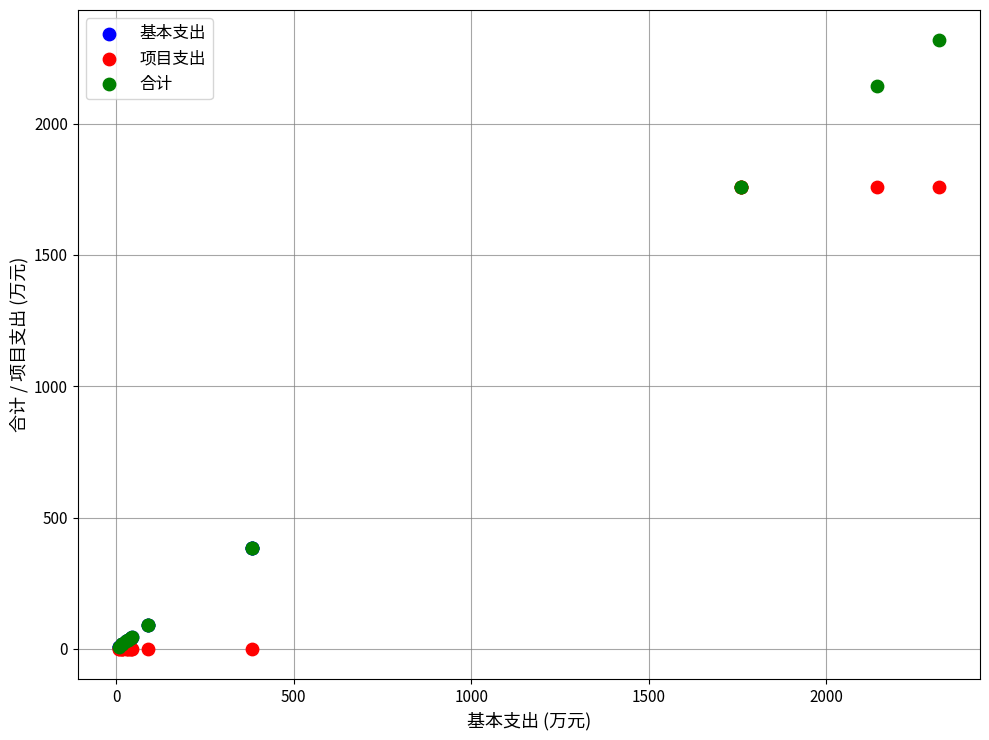

Which series has the largest Y range (max minus min)?

合计